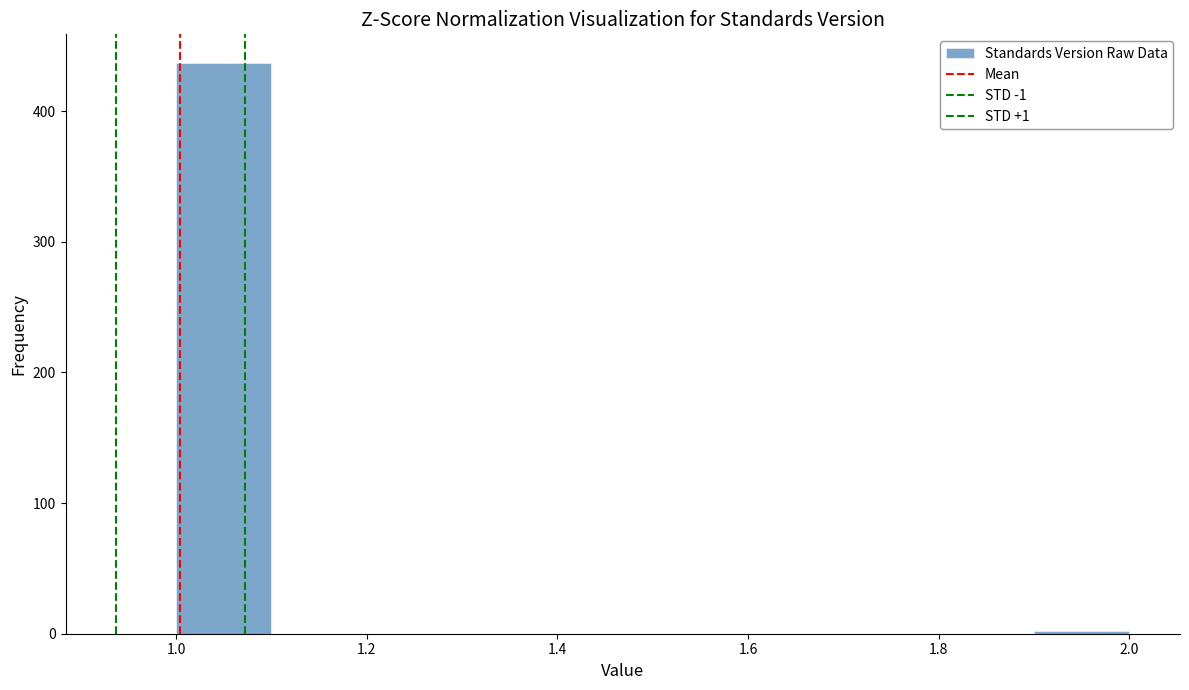

Which range on the x-axis has the tallest bar?

1.0 to 1.1